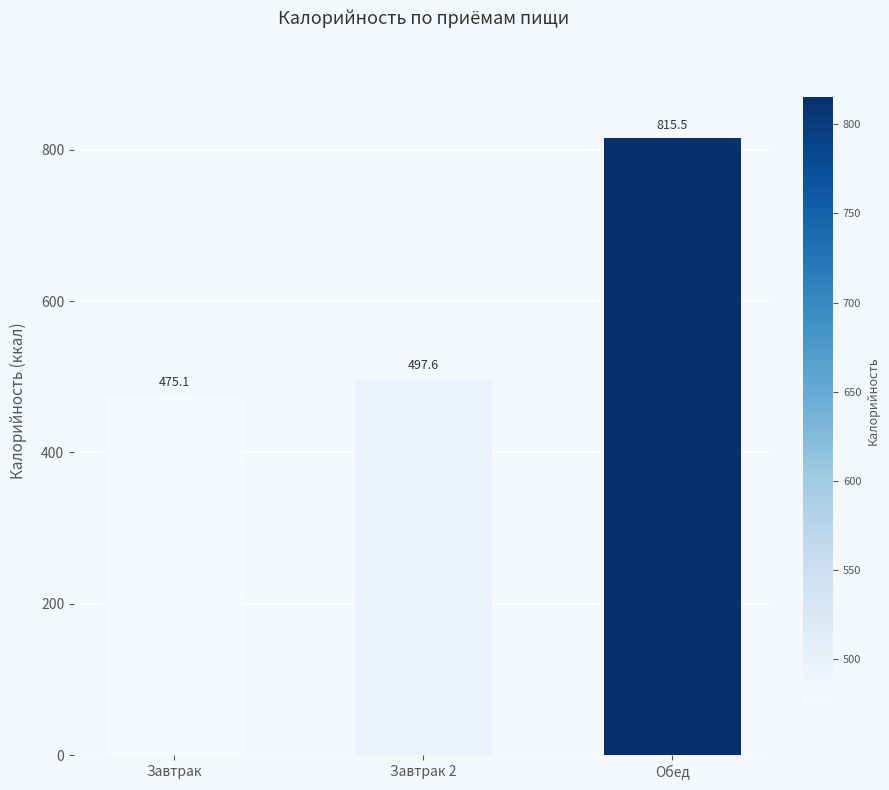

Reading left to right, transcribe all the data shown in this chart.

Завтрак=475.1	Завтрак 2=497.6	Обед=815.5